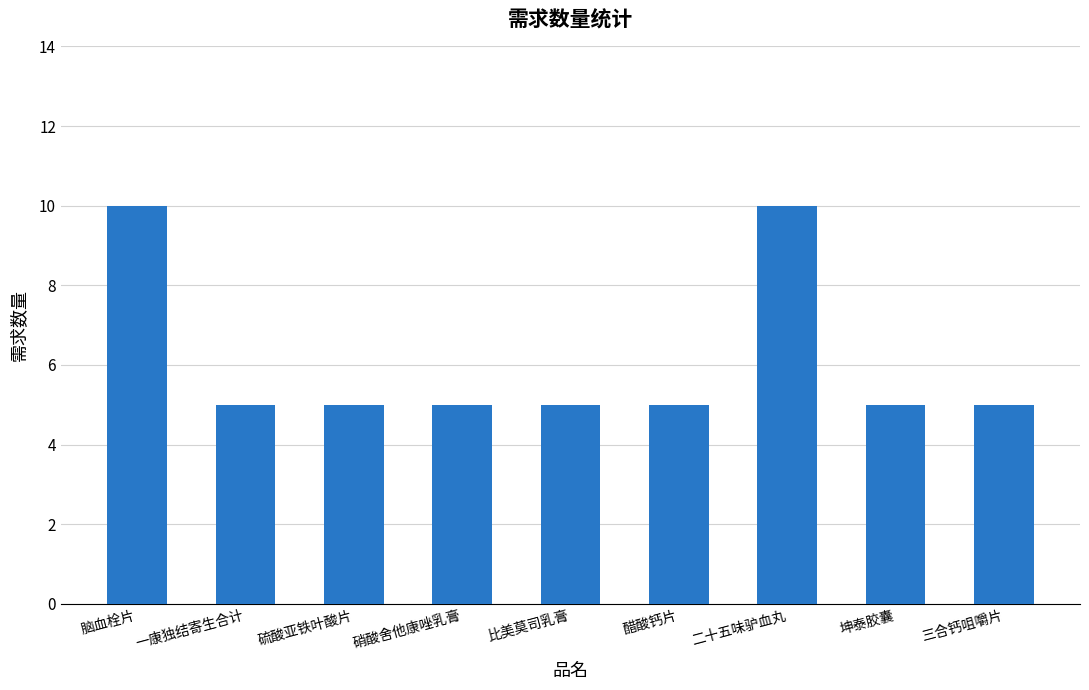

Reading left to right, list all the values displayed in this chart.

10	5	5	5	5	5	10	5	5